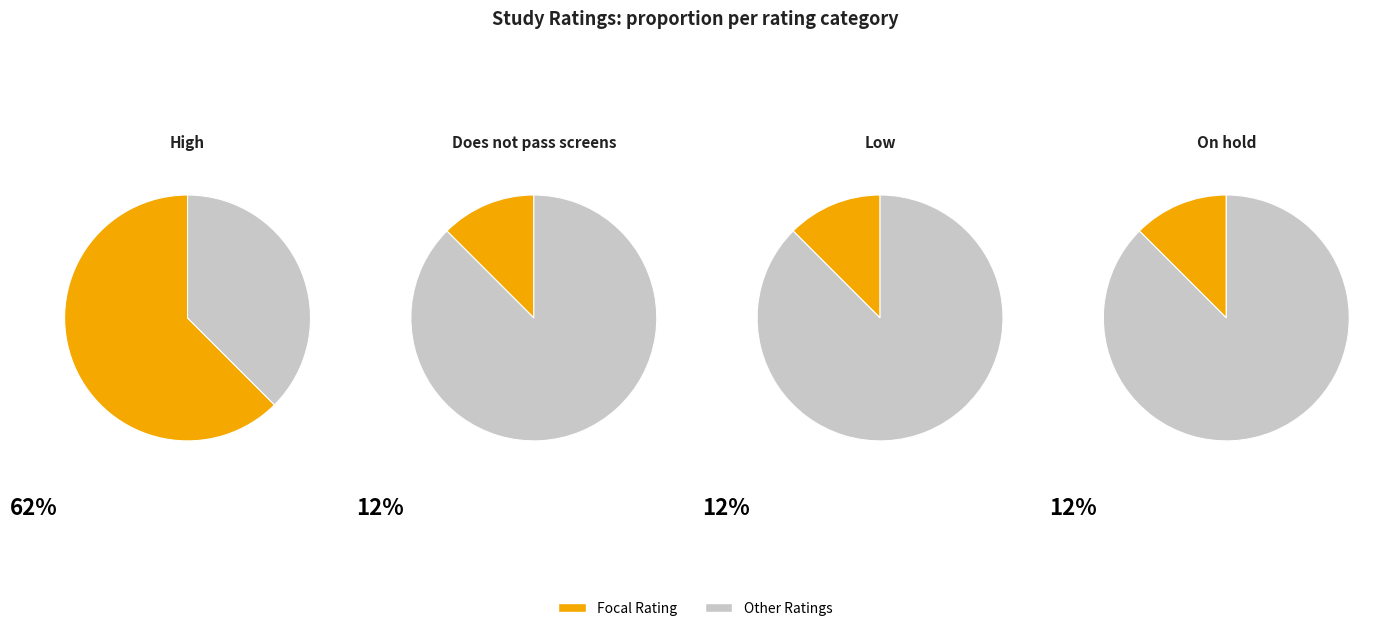

Does High represent more than half of the total?

Yes